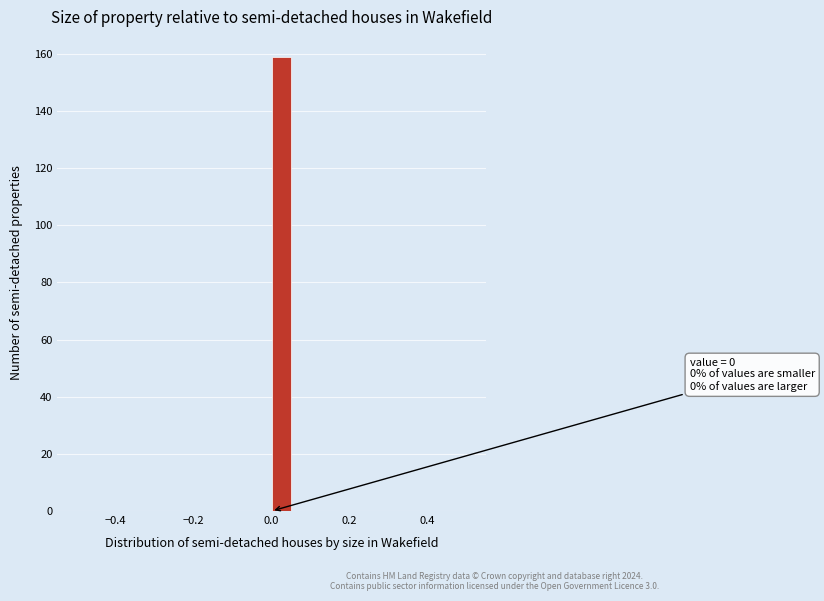

Around what value on the x-axis is the tallest bar? Give the approximate position of its centre, as read against the axis.

0.02